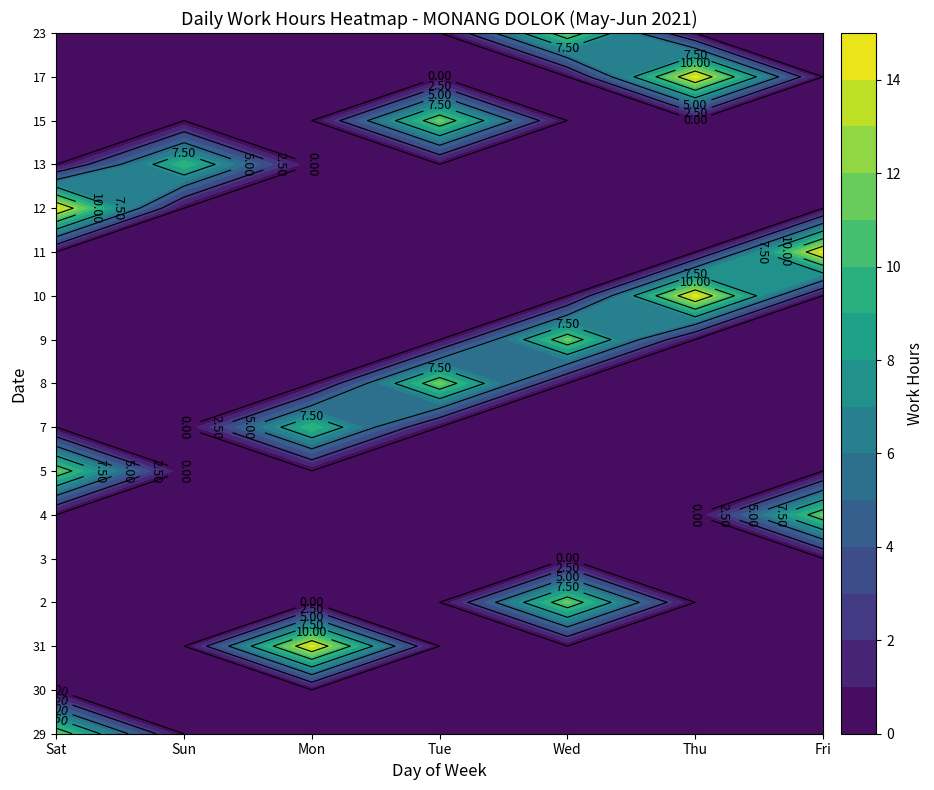

Which series has the widest spread of values?

10